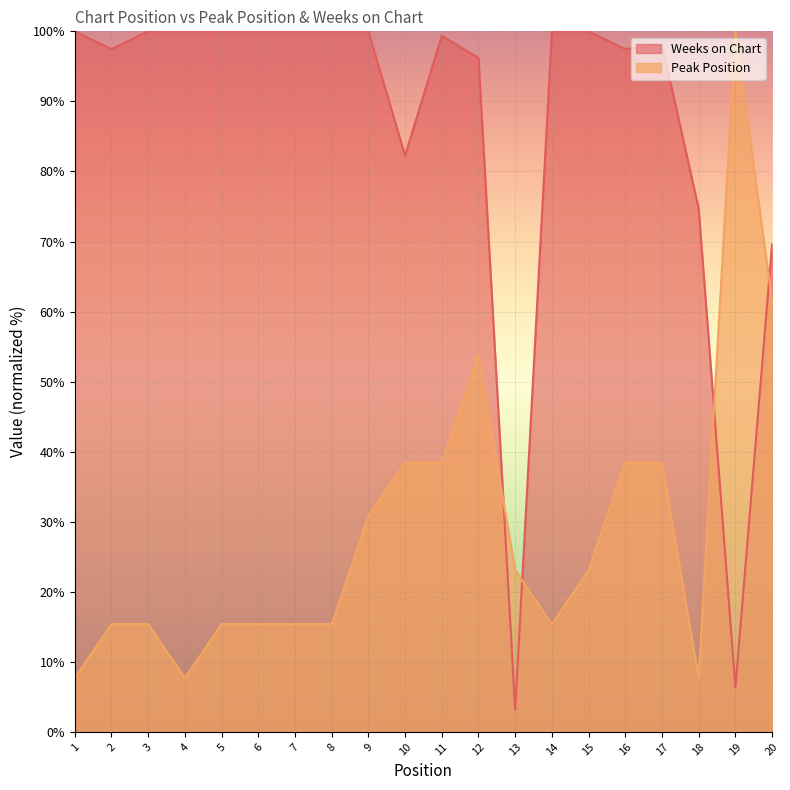

Read the Weeks on Chart value at 3.

100.0